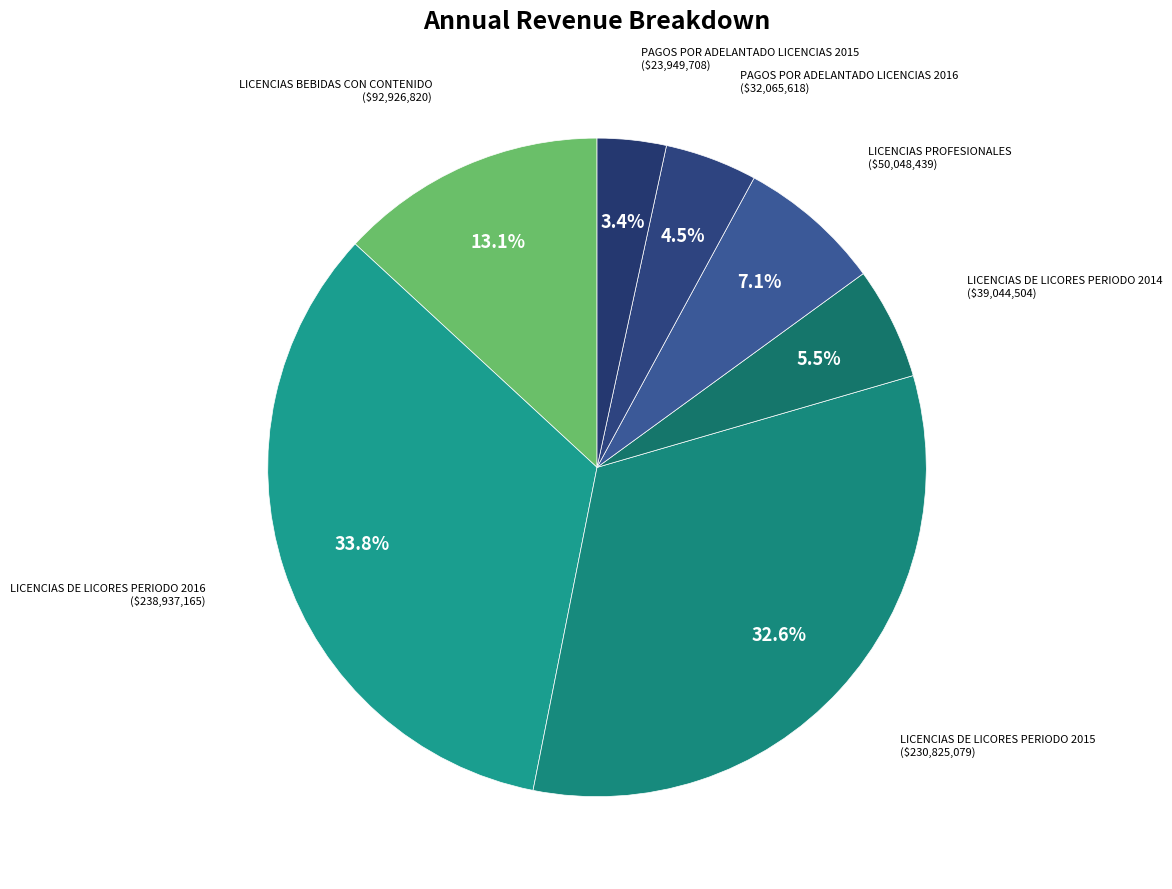

Rank the categories by value from lowest to highest.

PAGOS POR ADELANTADO LICENCIAS 2015, PAGOS POR ADELANTADO LICENCIAS 2016, LICENCIAS DE LICORES PERIODO 2014, LICENCIAS PROFESIONALES, LICENCIAS BEBIDAS CON CONTENIDO, LICENCIAS DE LICORES PERIODO 2015, LICENCIAS DE LICORES PERIODO 2016